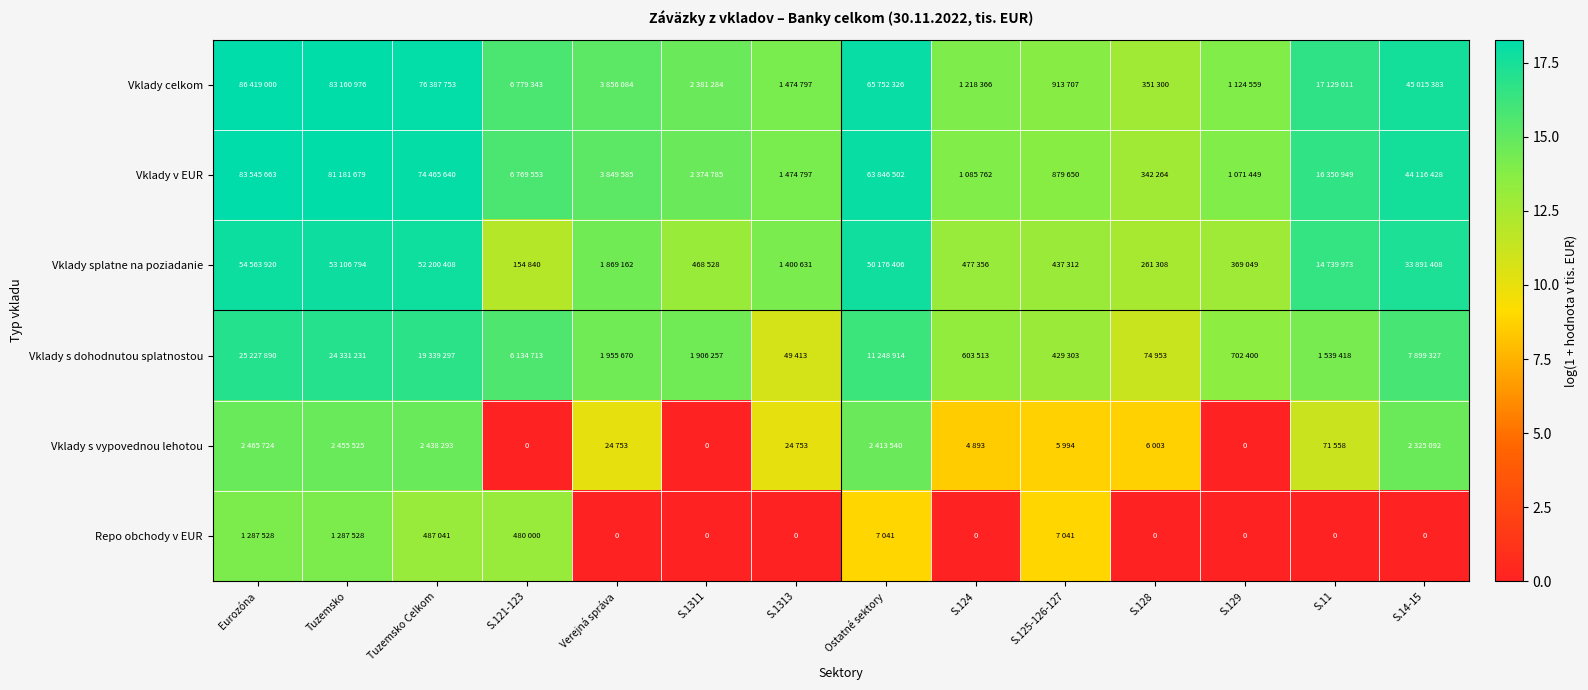

Where does the Vklady s vypovednou lehotou series first go above 10?

Eurozóna